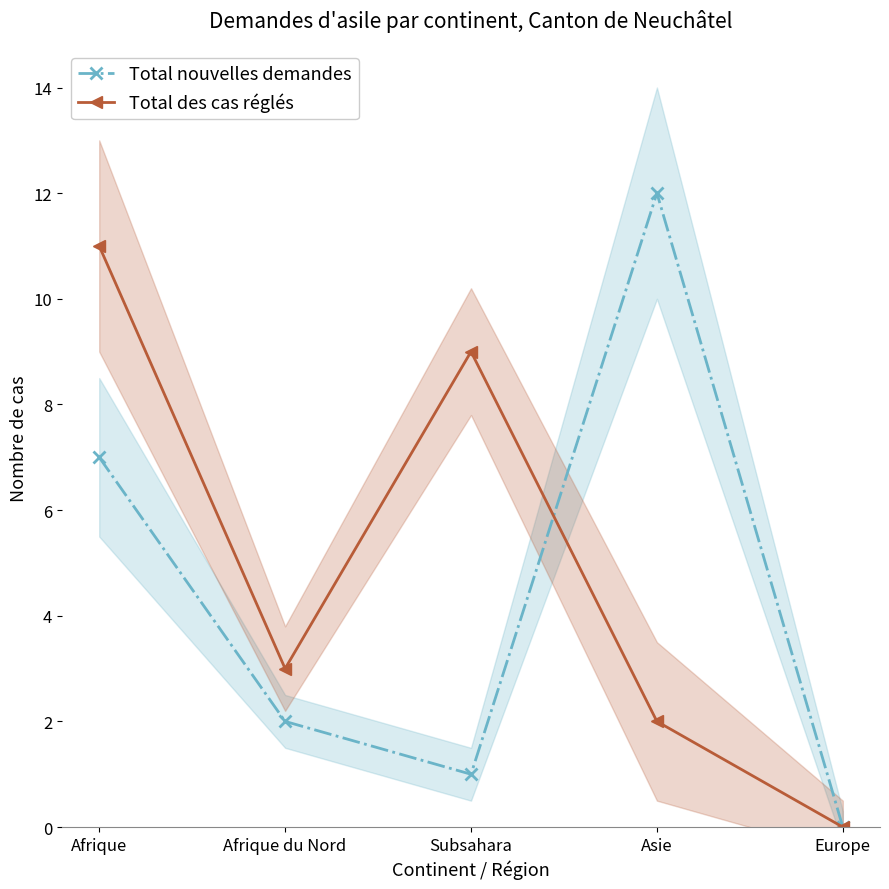

What is the spread (max minus min) of values at Afrique?

4